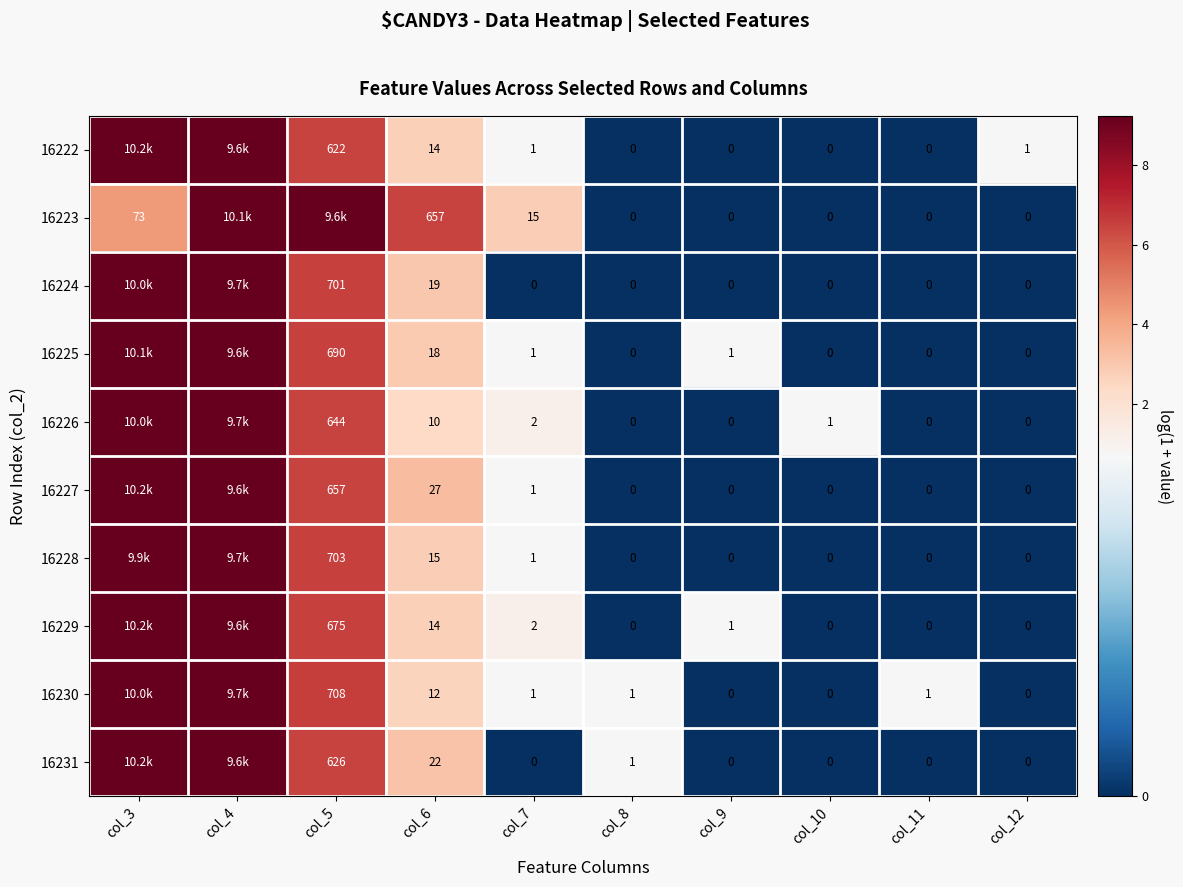

Is the value of 16229 at col_6 greater than the value of 16227 at col_9?

Yes